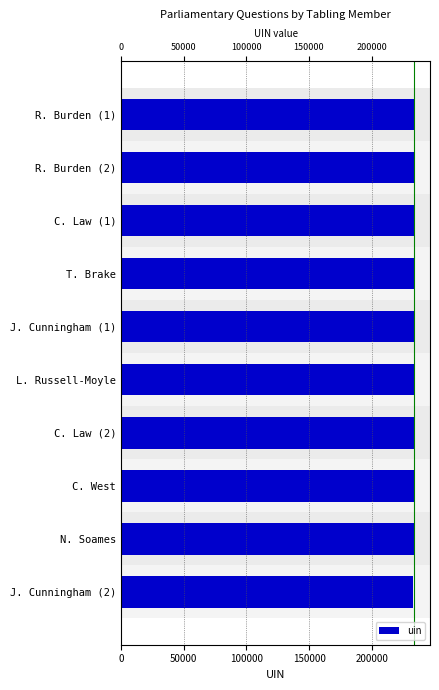

Approximately how many times larger is the value at R. Burden (1) compared to J. Cunningham (1)?

1.0